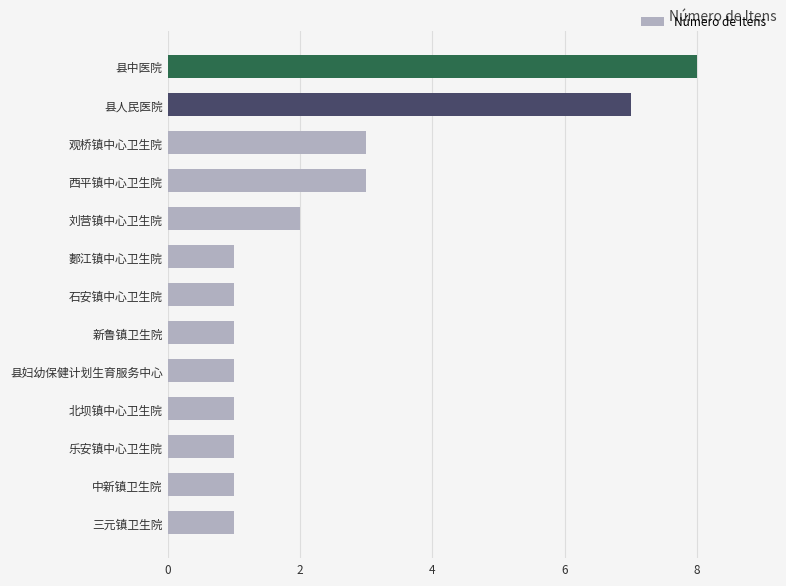

How many distinct data groups are displayed?

1